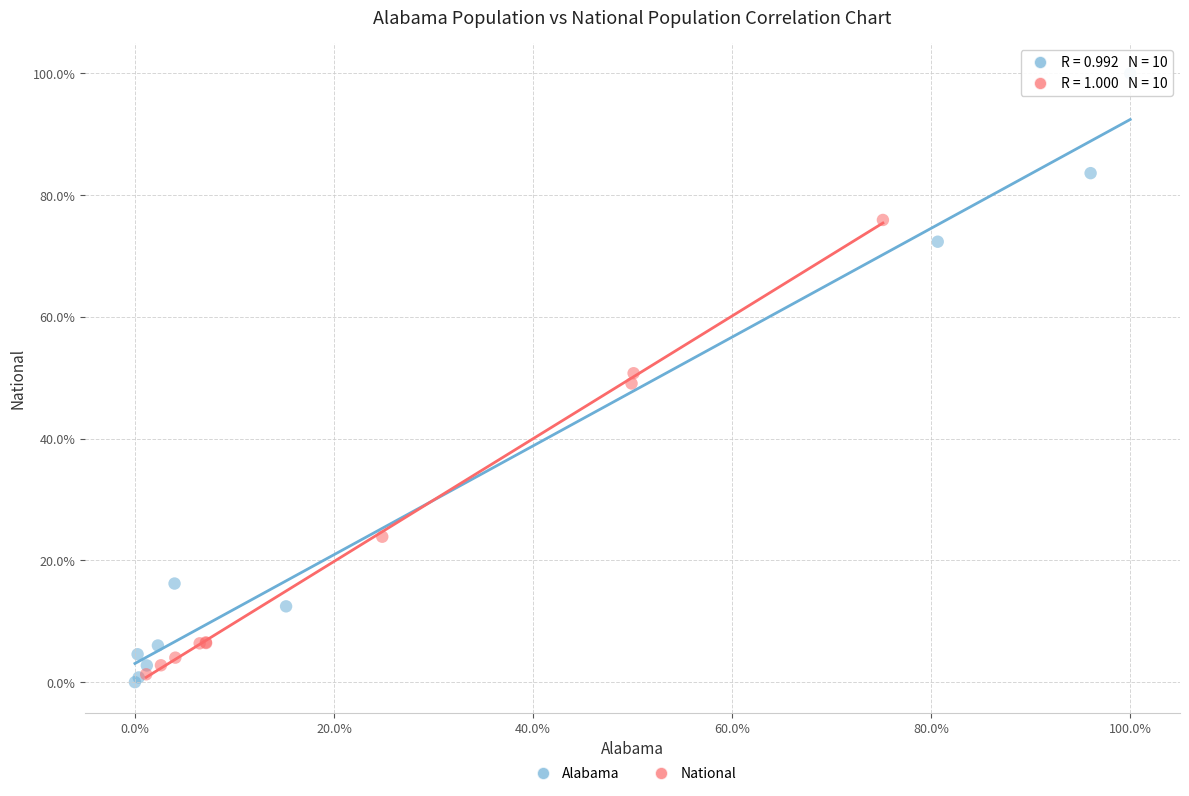

Which series has the widest spread of Y values?

Alabama